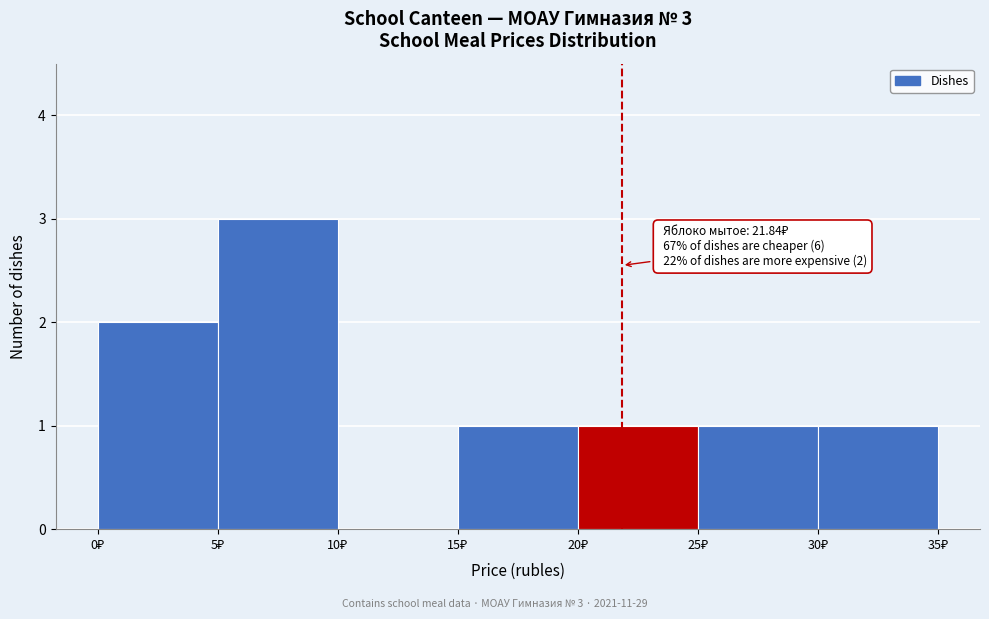

Over which range of the x-axis is the bar tallest?

5 to 10